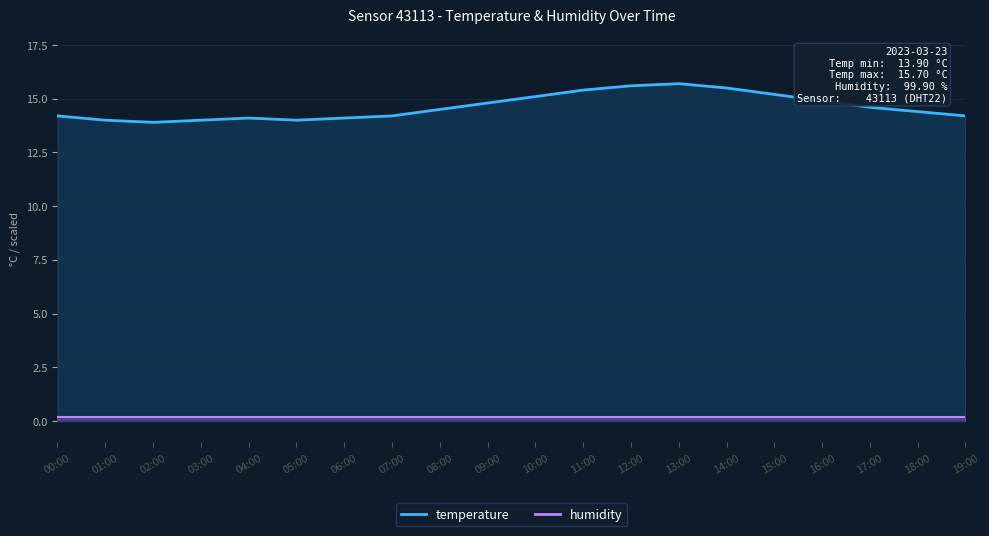

Where is the first local maximum?

04:00